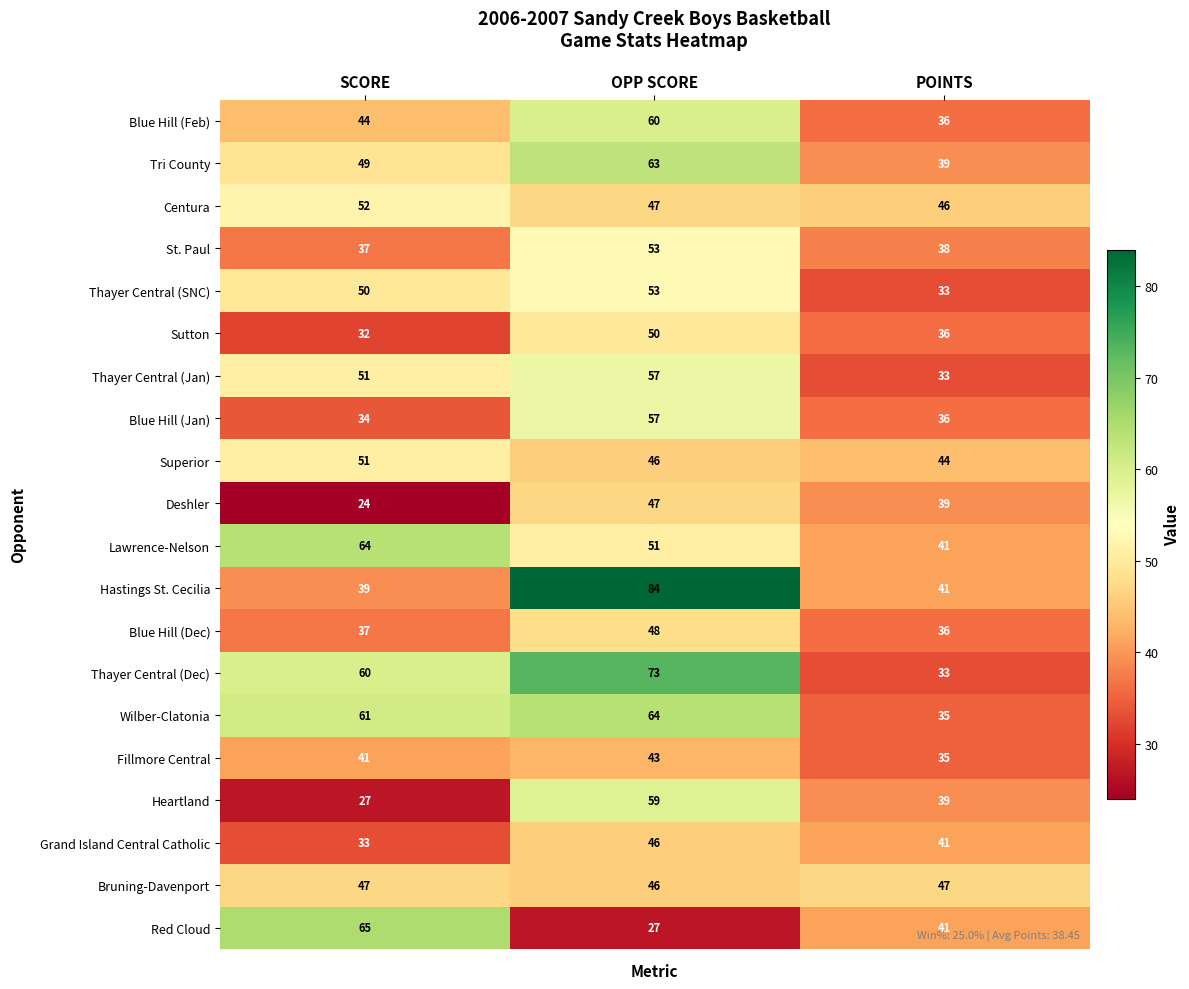

How many categories are shown in the chart?

3